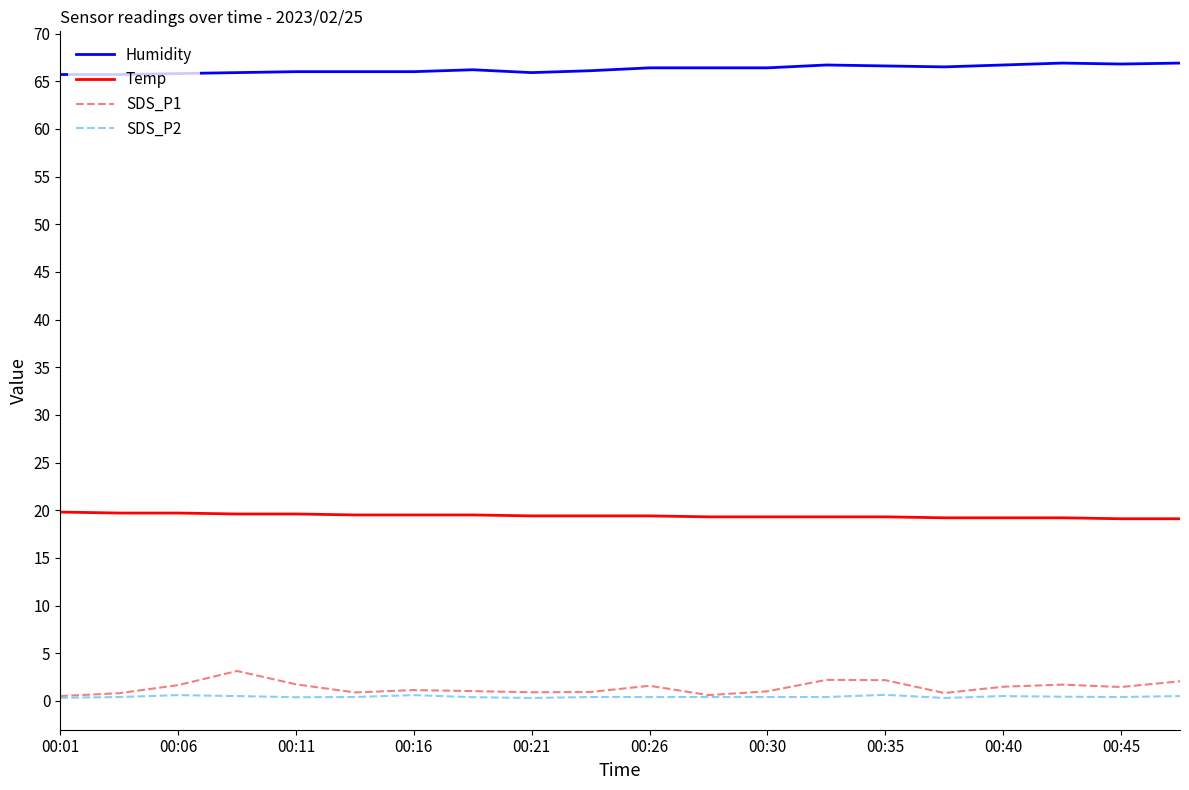

What is the average value of the SDS_P1 series?

1.4